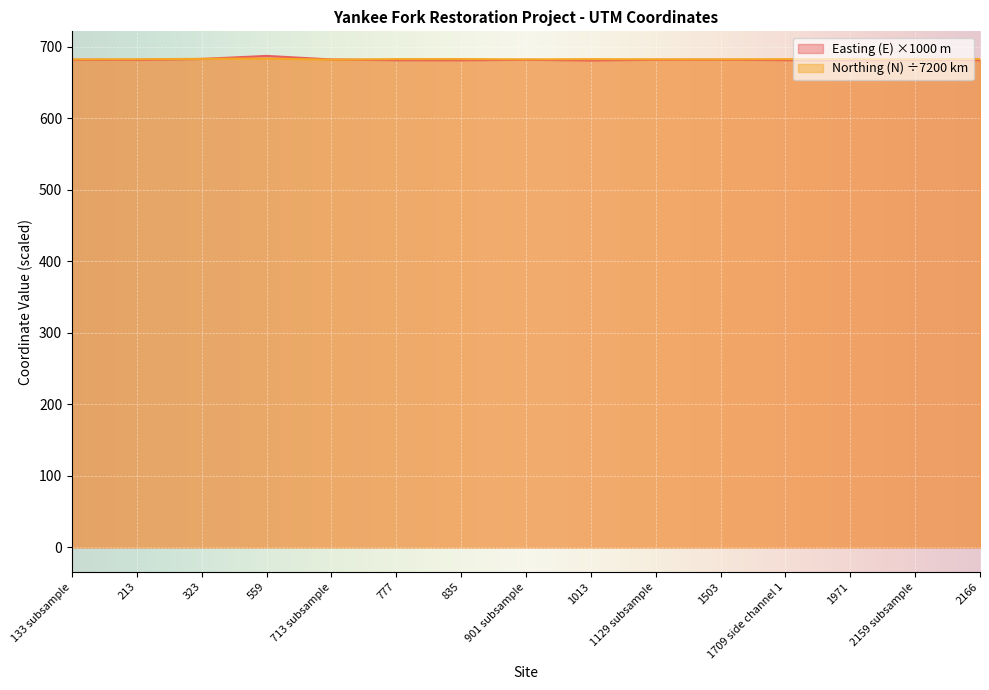

How many lines are shown in the chart?

2